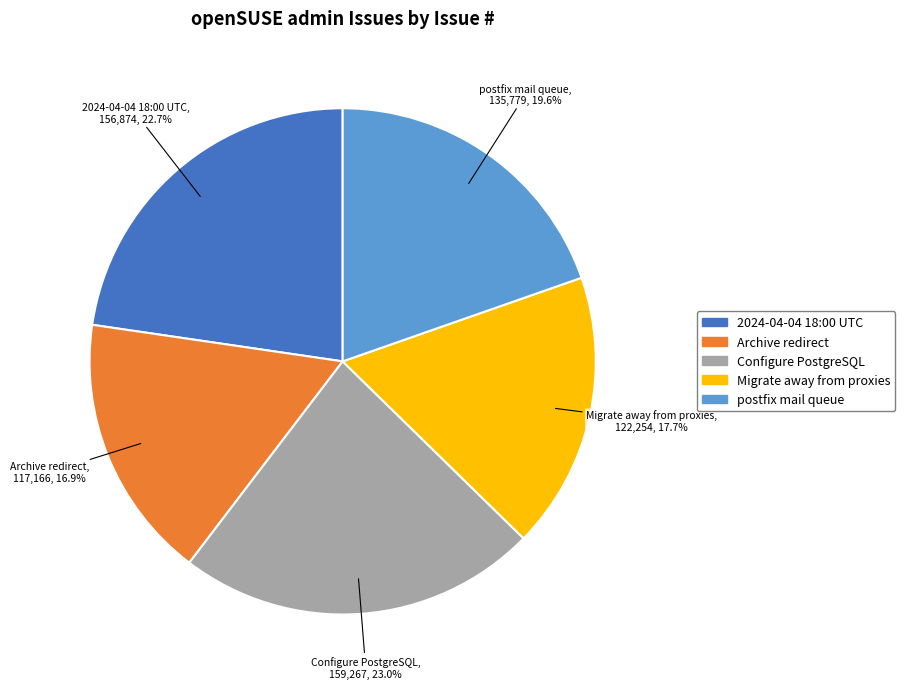

How many segments does this pie chart have?

5